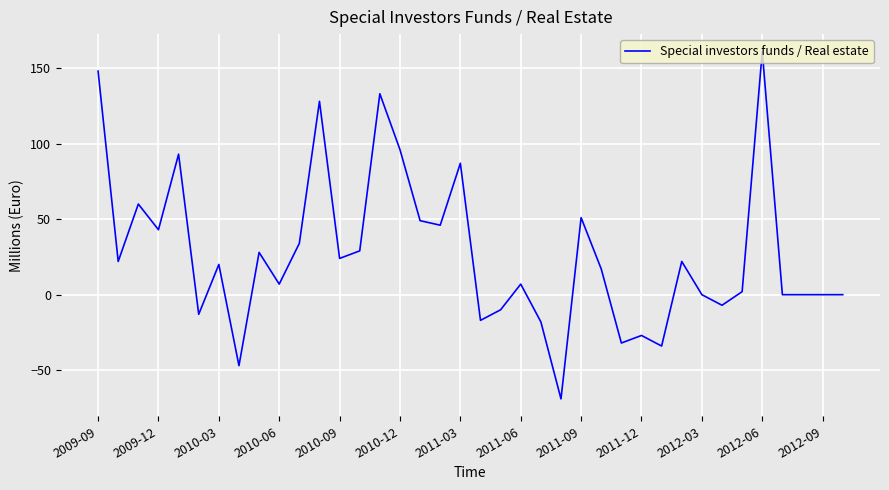

What is the difference between the second highest and minimum values?

217